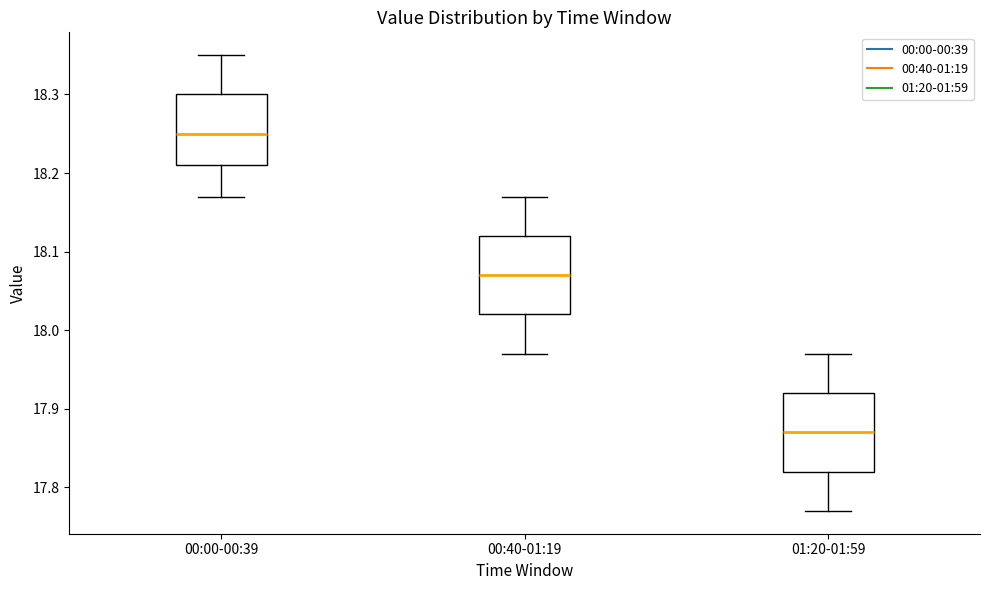

Where is the upper edge of the box for 01:20-01:59 on the y-axis? The values are not printed on the chart, so give them approximately, as read against the axis.

17.92